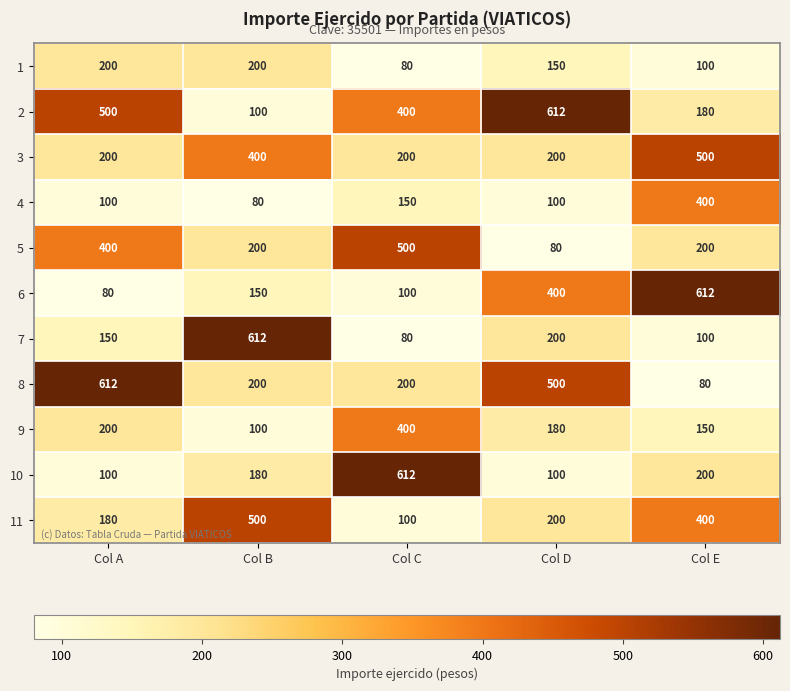

What is the sum of all 1 values?

730